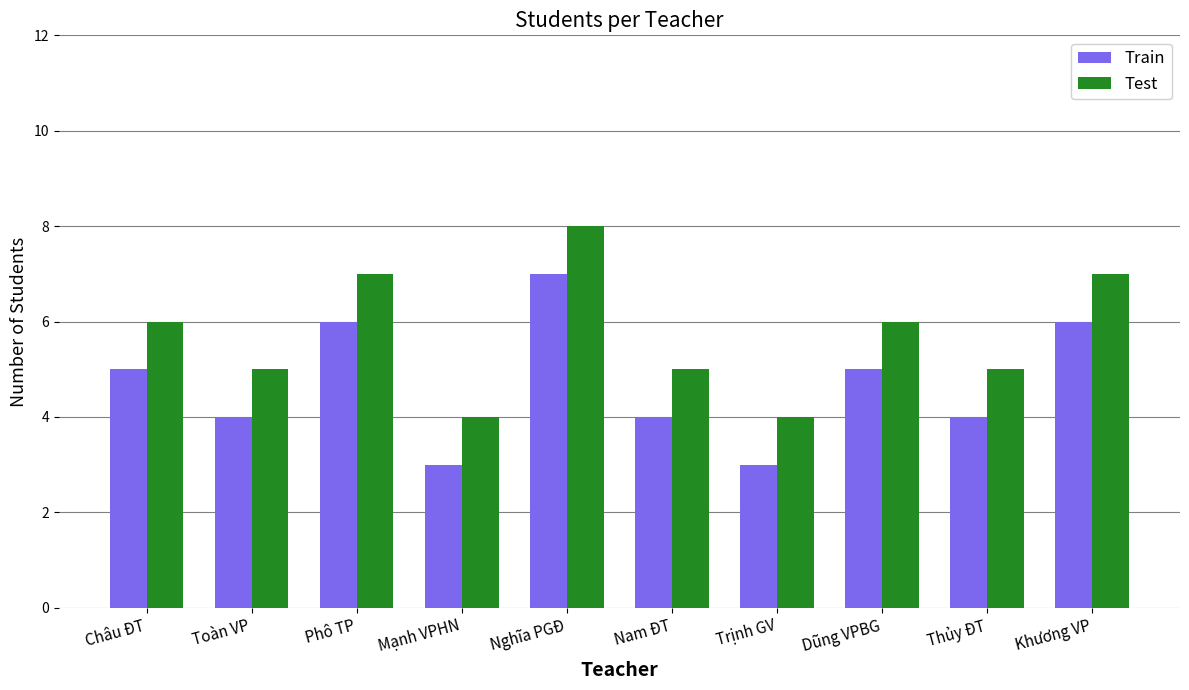

How many Train values are between 4 and 6?

7